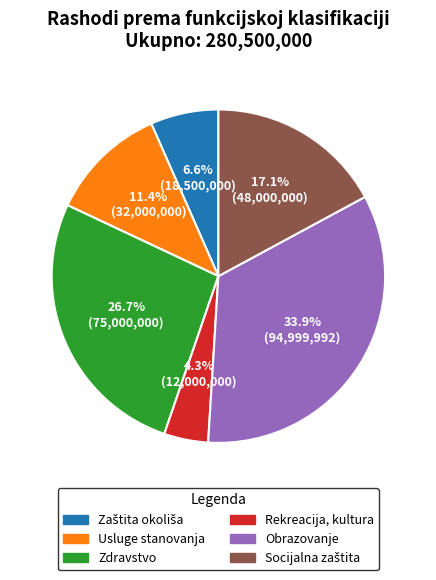

Is there a majority slice in this chart?

No